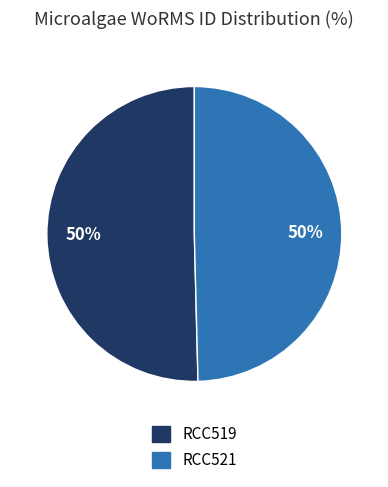

To the nearest percent, what is the average slice percentage?

50%